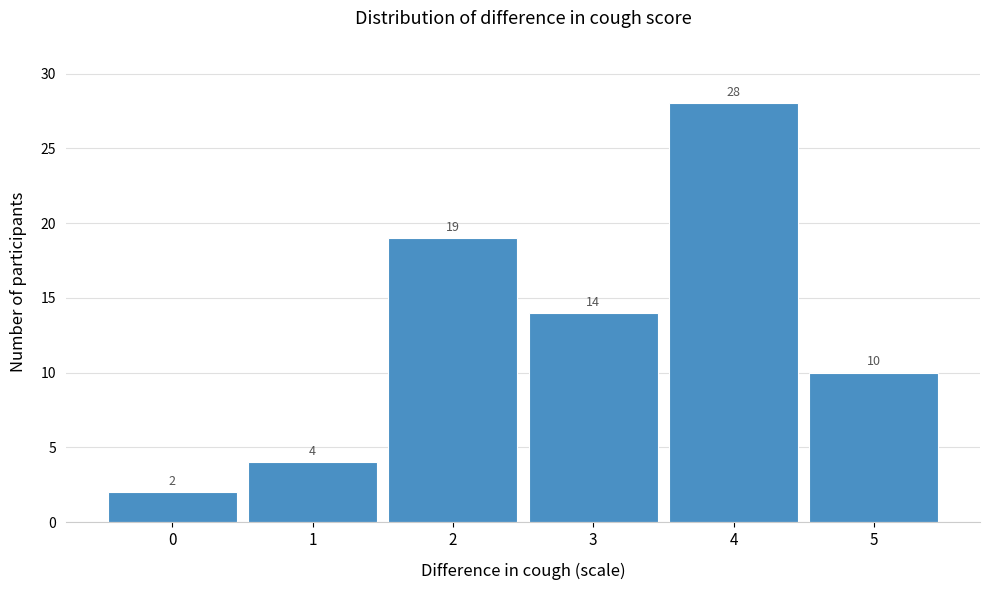

What is the height of the bar covering 3.5 to 4.5 on the x-axis?

28